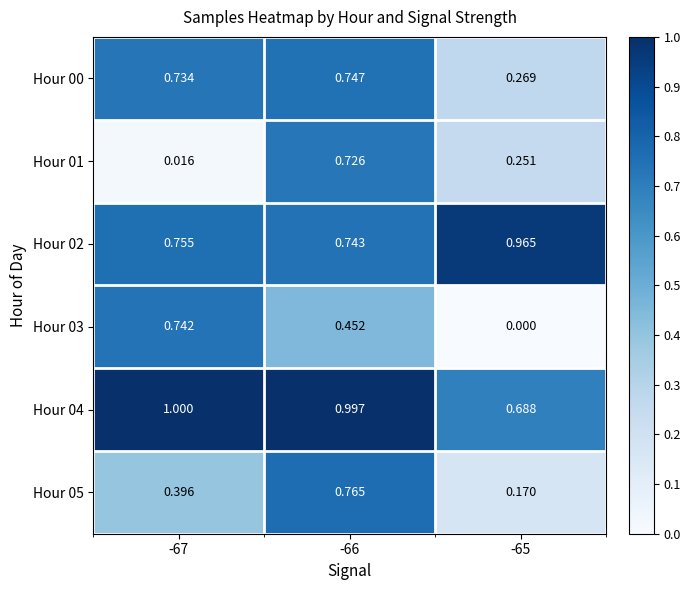

Is the value of Hour 02 at -65 greater than the value of Hour 04 at -67?

No